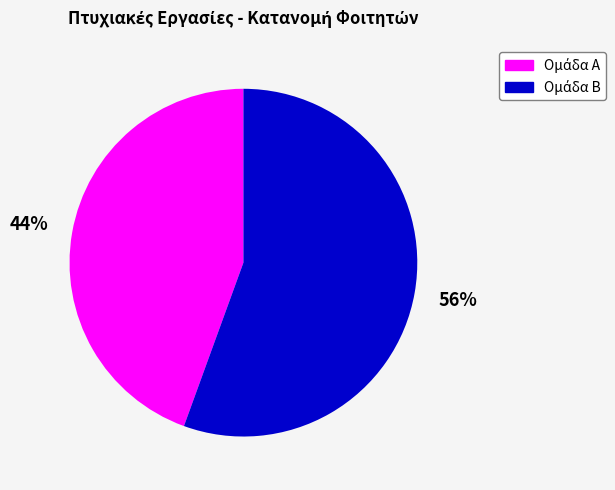

Is there a majority slice in this chart?

Yes